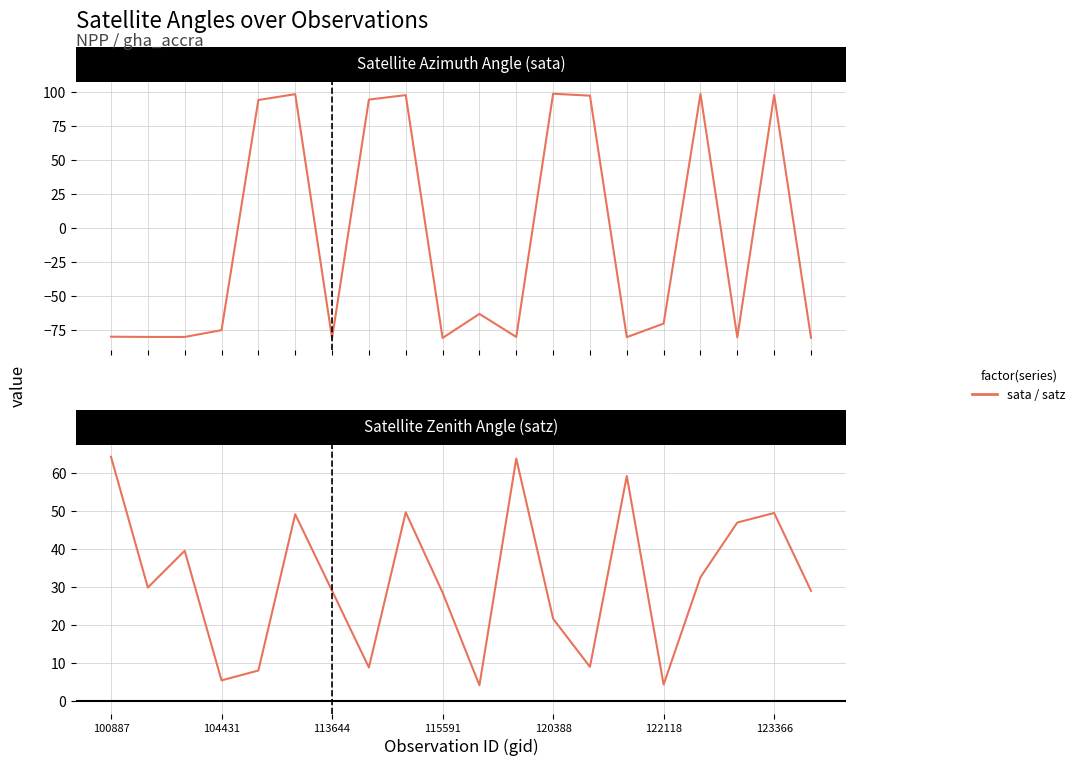

In sata, how many points are higher than both neighbors (excluding endpoints)?

6